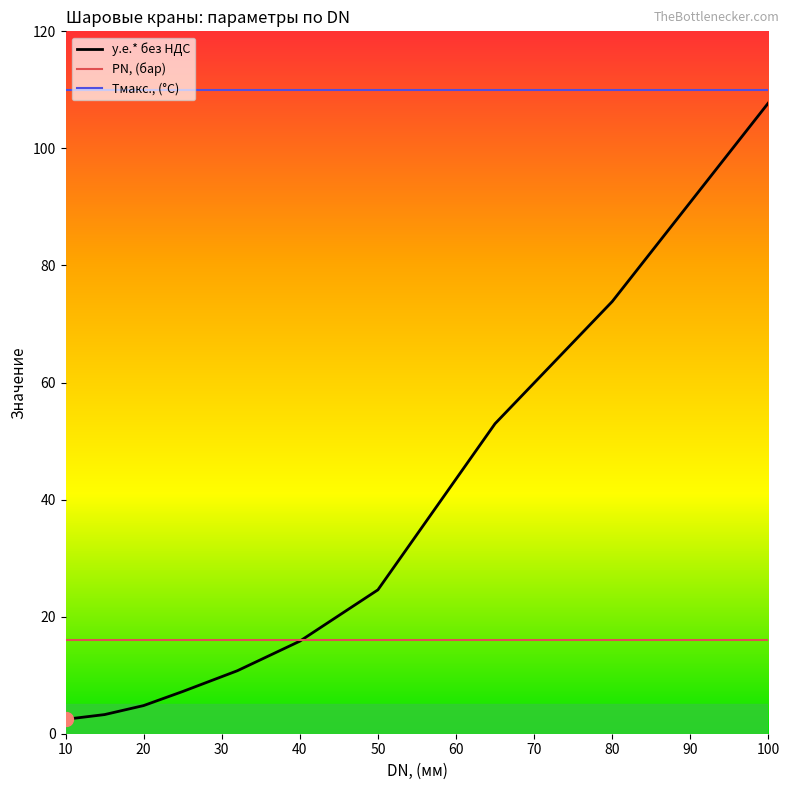

At how many categories does at least one series exceed 74?

10